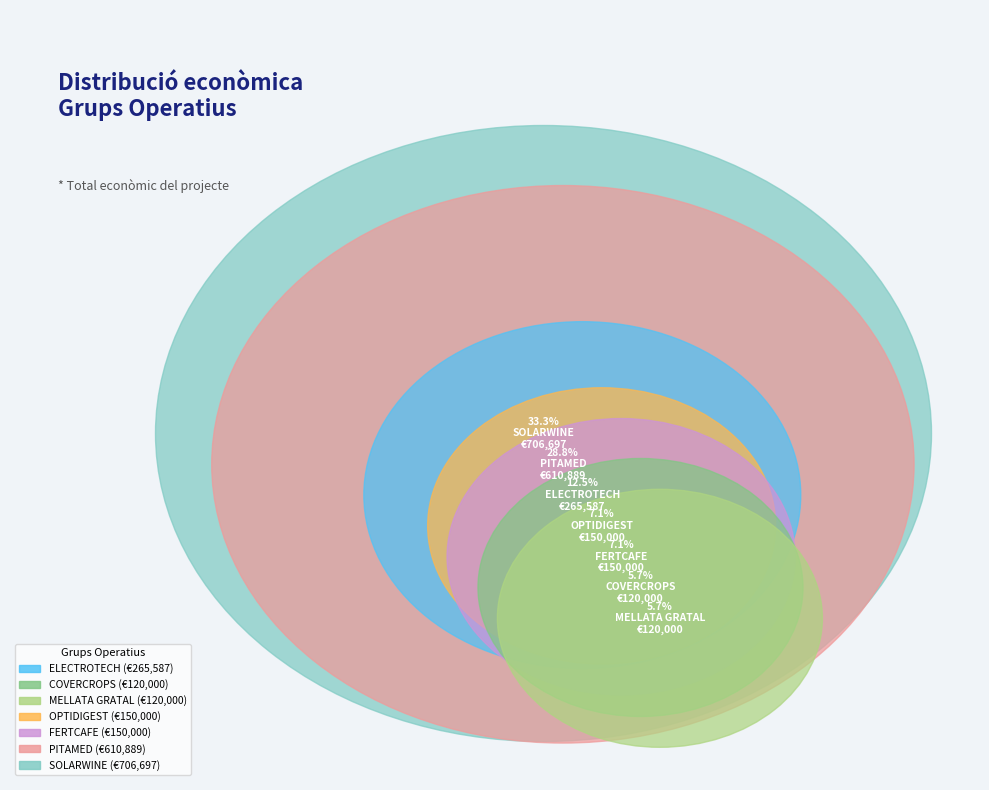

To the nearest percent, what is the combined percentage of COVERCROPS and SOLARWINE?

39%